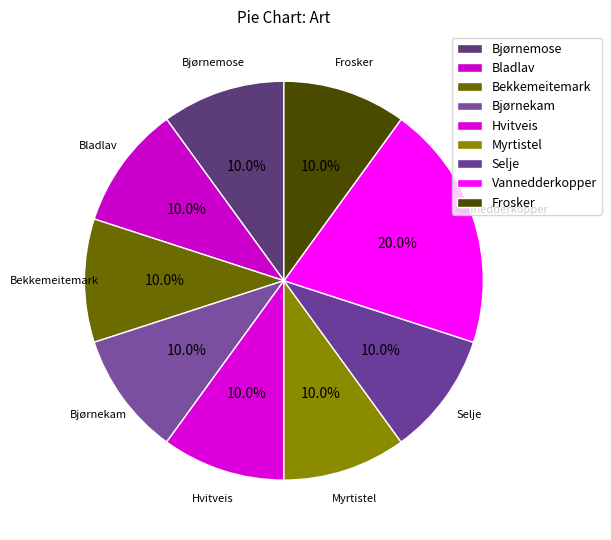

Count the number of slices in the pie.

9